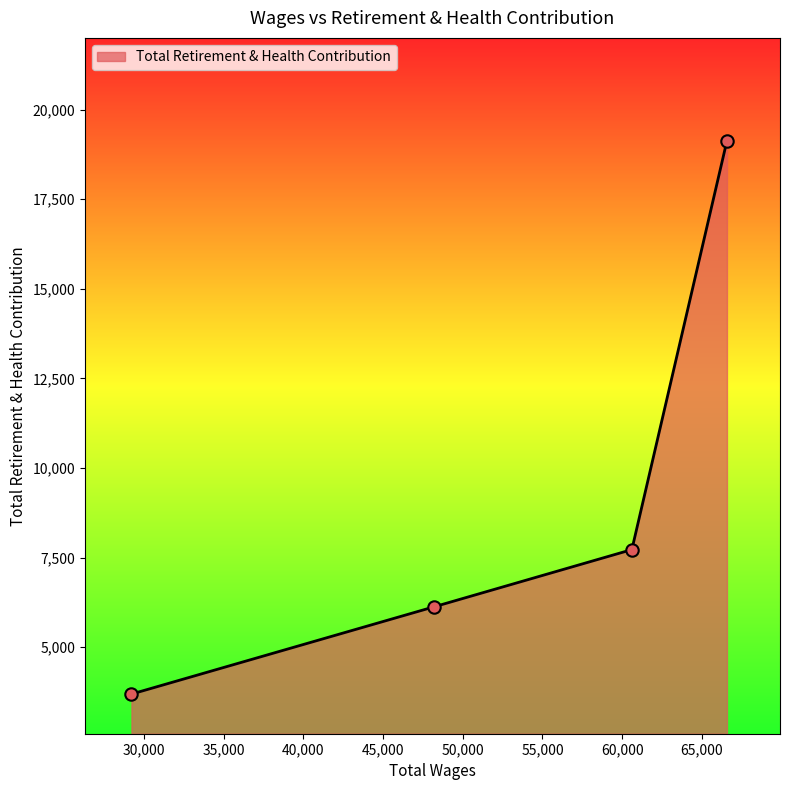

What is the minimum value shown in the chart?

3688